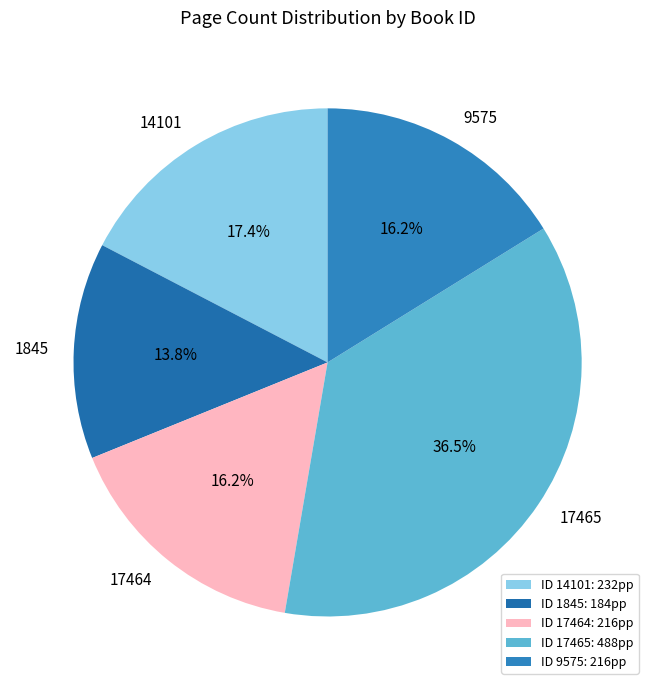

Does 9575 account for over 50% of the chart?

No